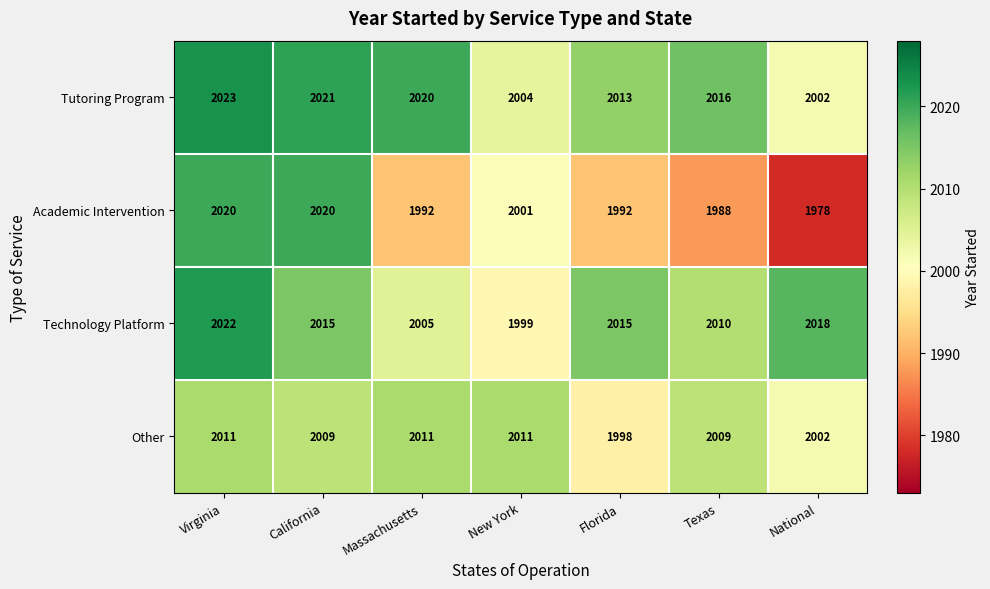

What is the greatest value displayed?

2023